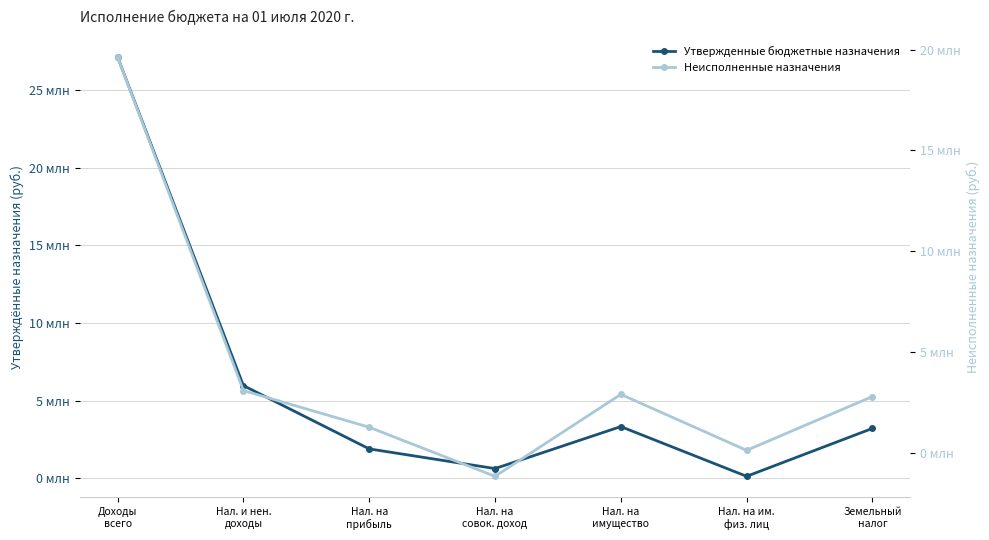

In Неисполненные назначения, how many points are lower than both neighbors (excluding endpoints)?

2